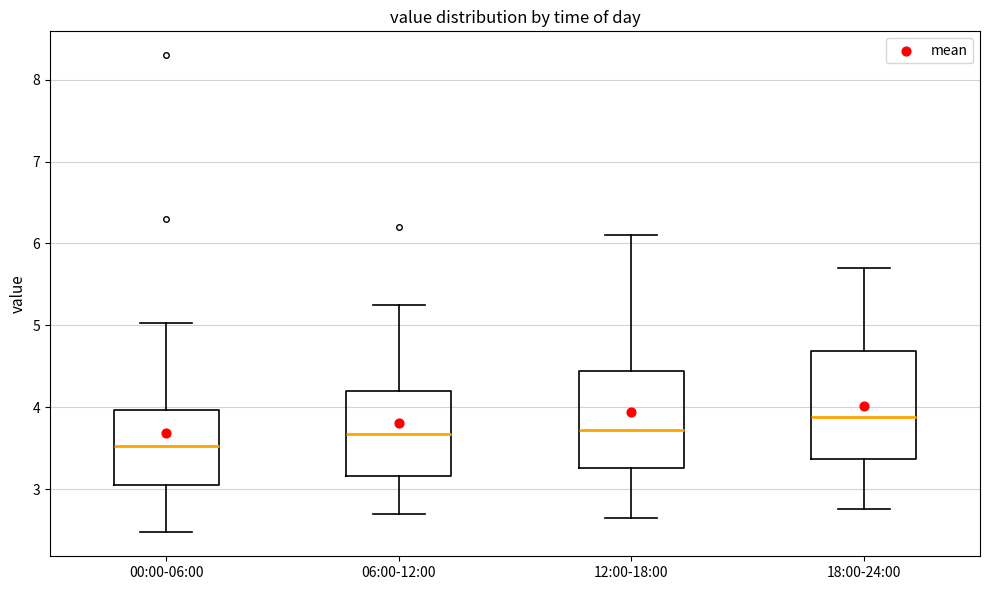

Comparing the boxes themselves (not the whiskers), which one is the tallest?

18:00-24:00